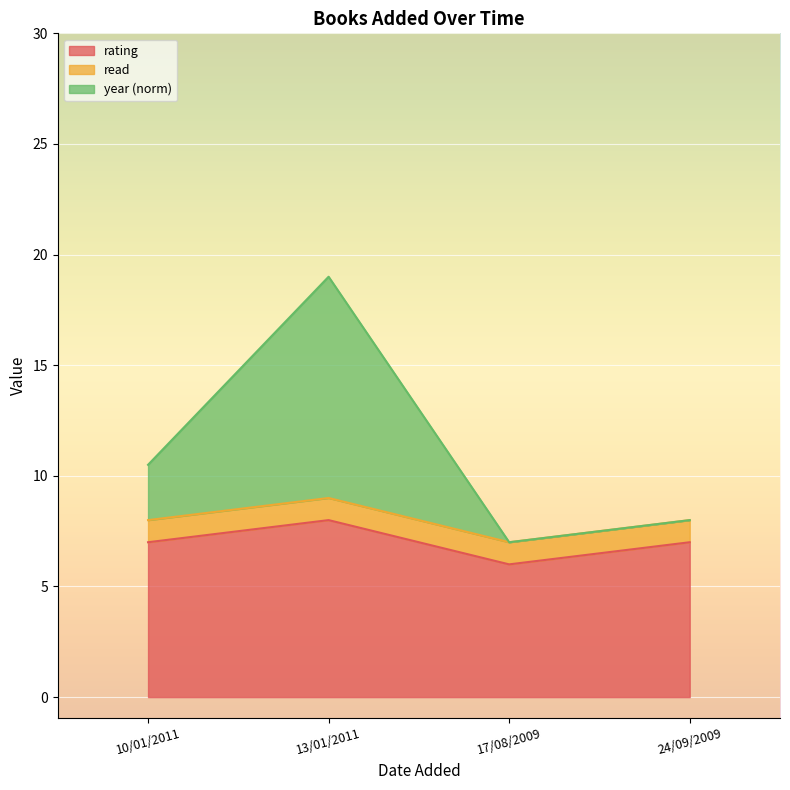

What value does the rating series have at 17/08/2009?

6.0